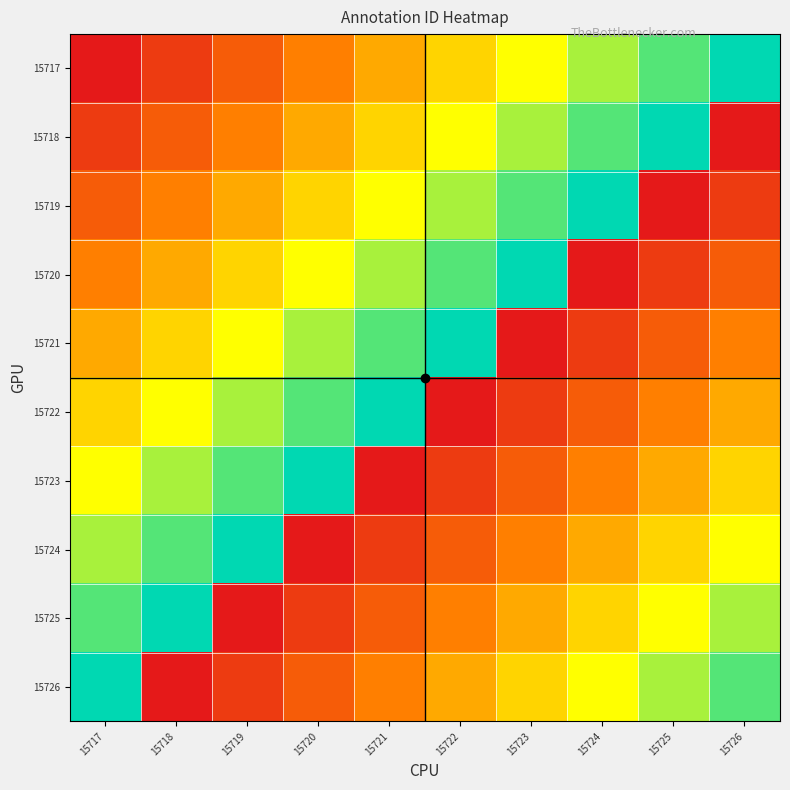

Which label corresponds to the largest value in the chart?

15726